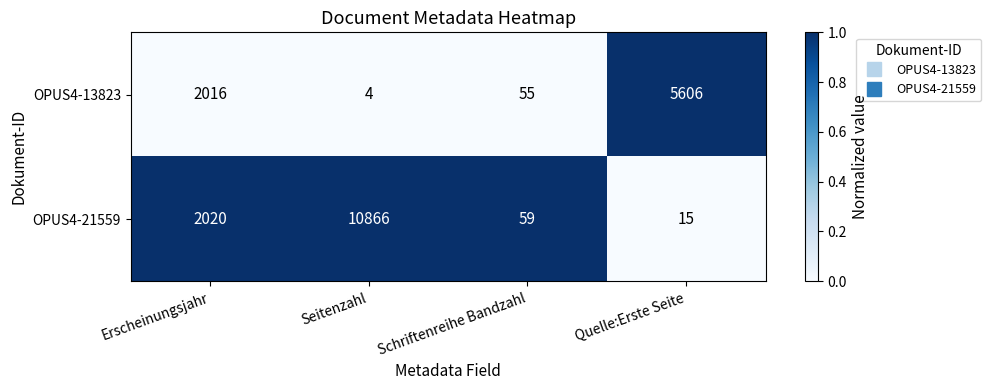

What is the total value across all series at Seitenzahl?

10870